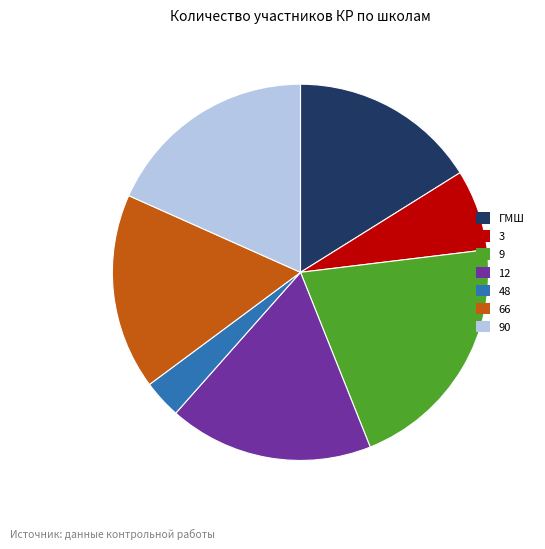

Is it true that 9 is 21% of the pie?

True